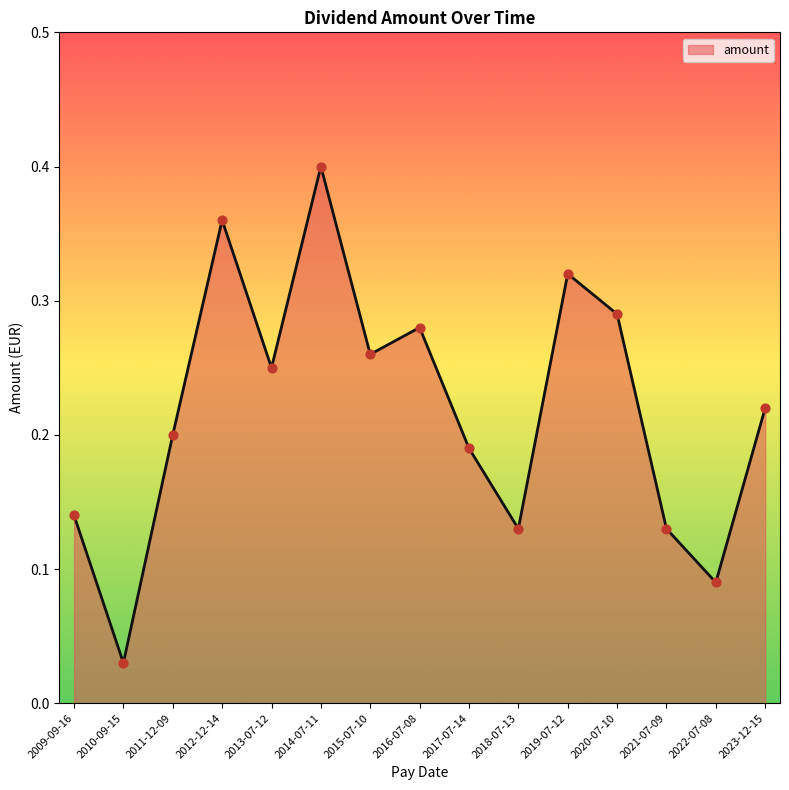

Which has a higher value, 2010-09-15 or 2016-07-08?

2016-07-08